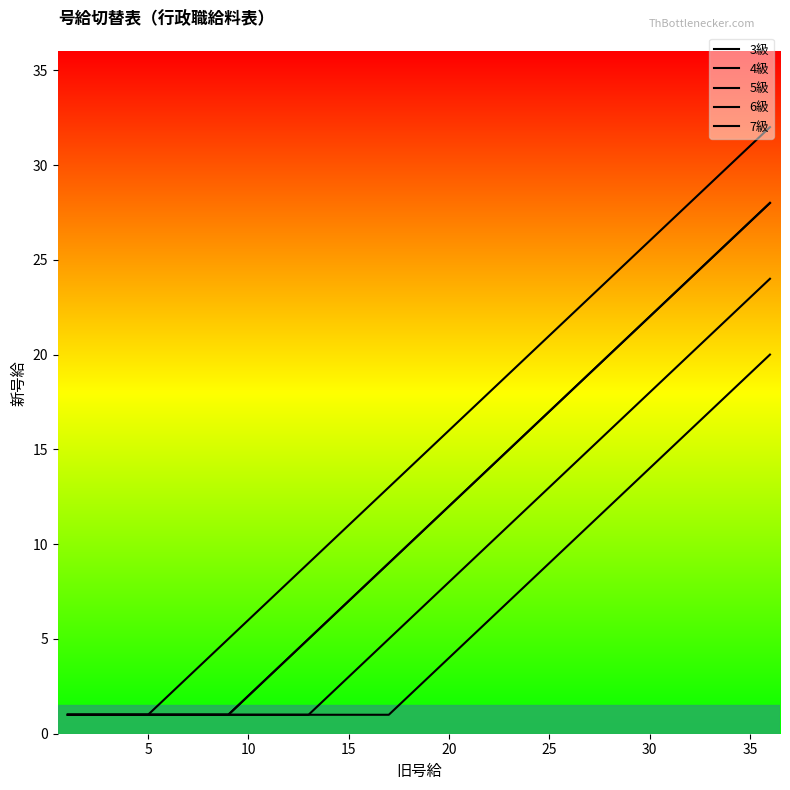

True or false: 7級 has more than 2 points higher than both neighbors.

False